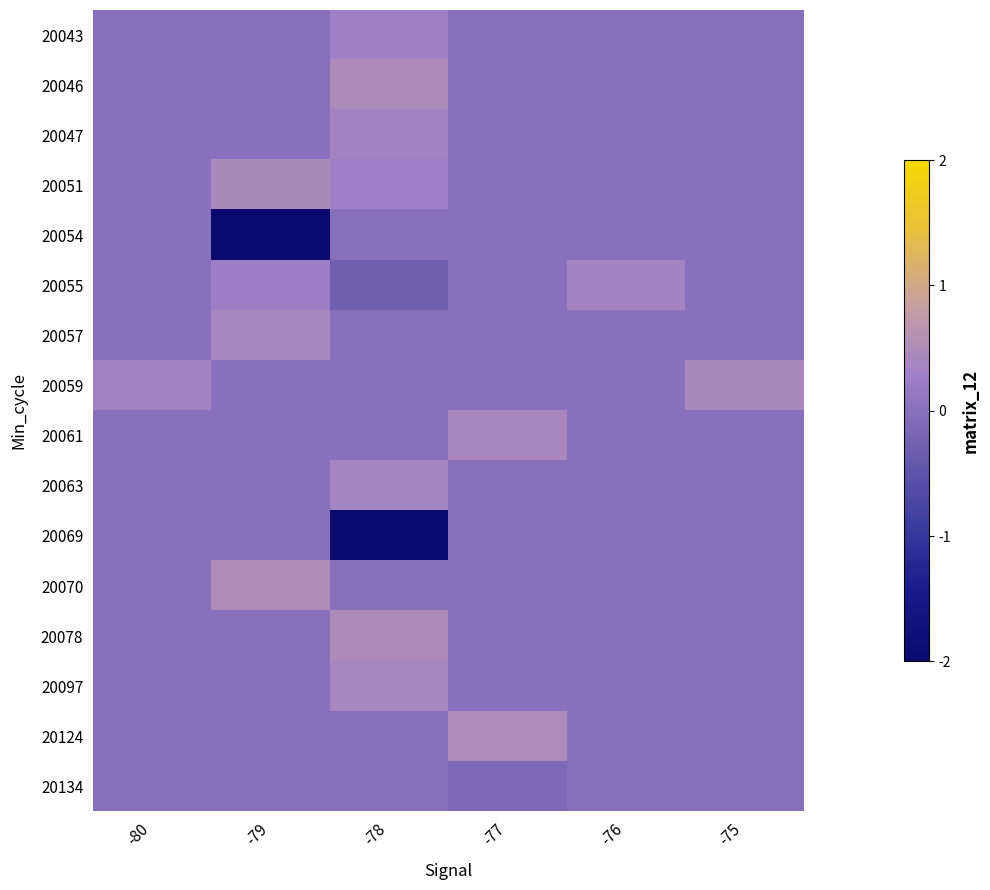

What is the total value across all series at -78?

-0.3